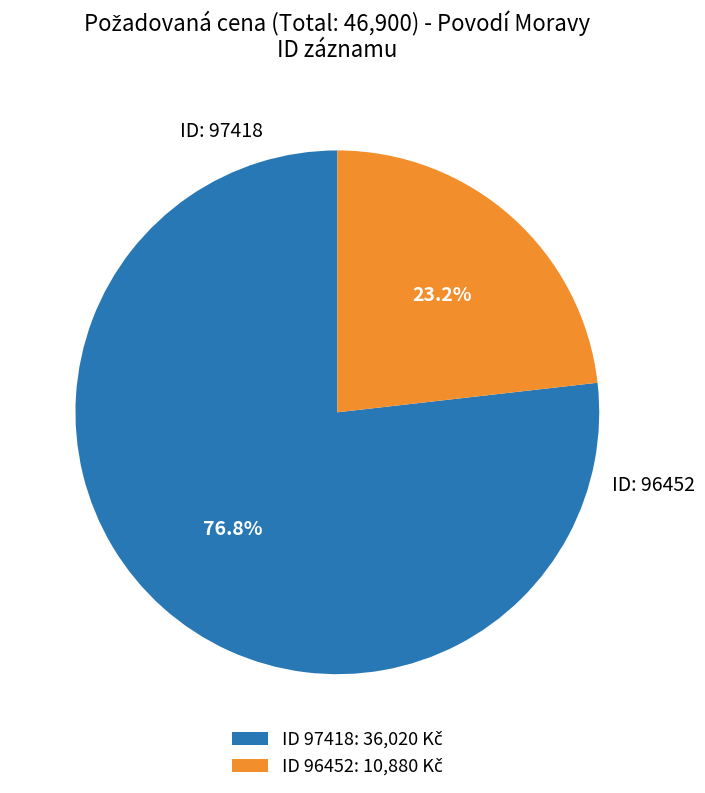

Is there any slice that represents more than half of the pie?

Yes